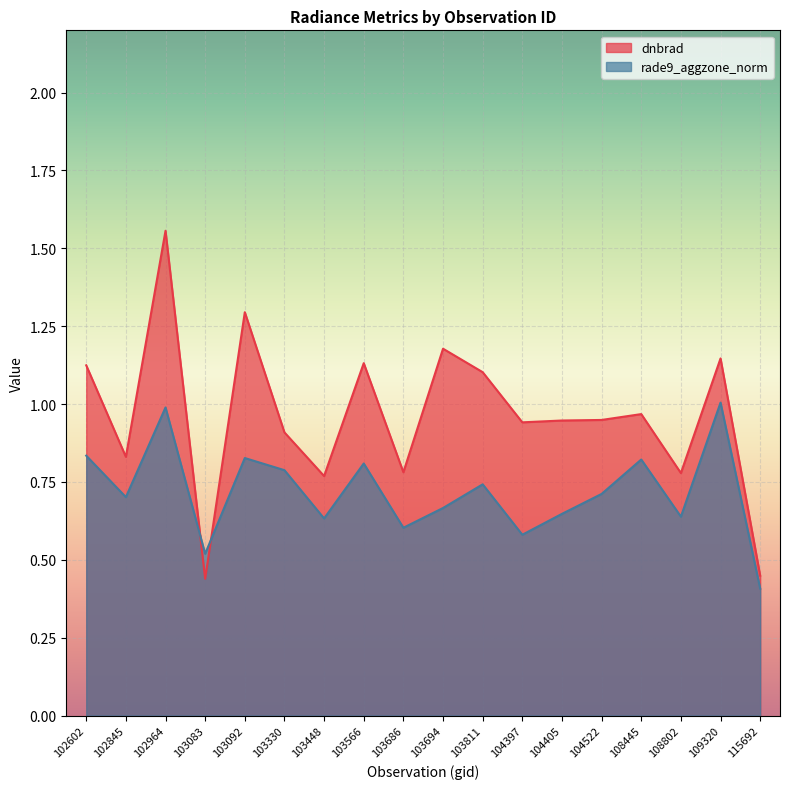

At 109320, list the series in order from smallest to largest.

rade9_aggzone_norm, dnbrad